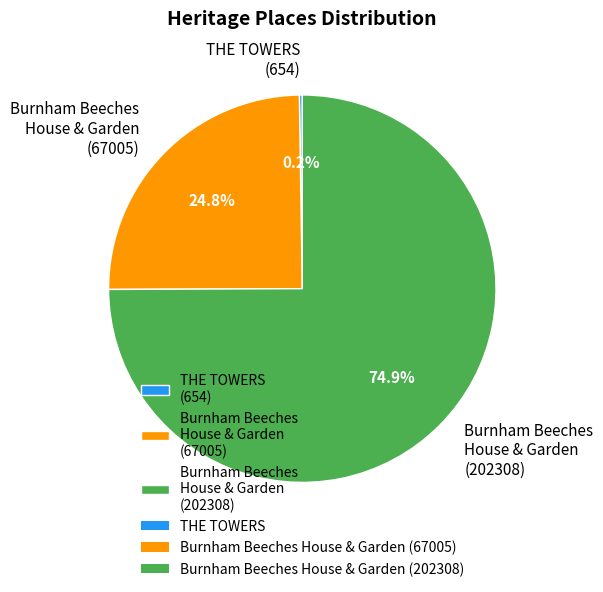

Does any single category account for the majority?

Yes